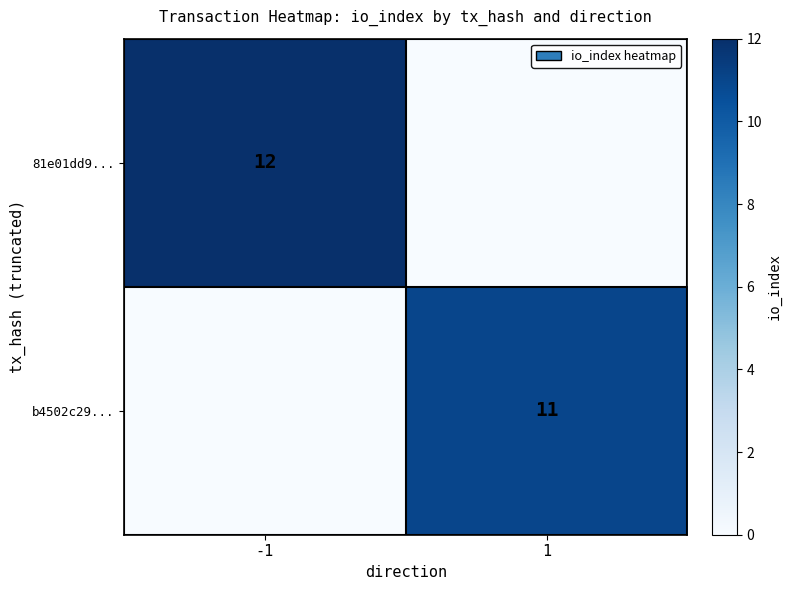

At which category is the sum across all series the highest?

-1